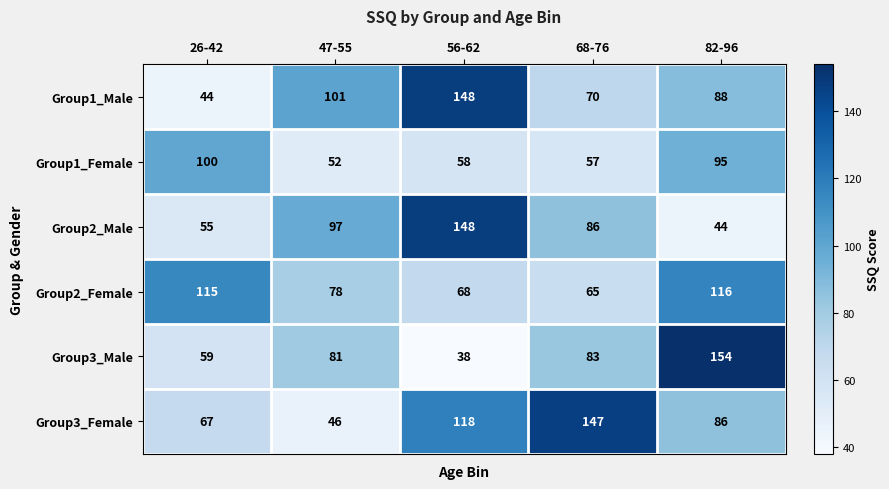

Rank the series at 82-96 from lowest to highest value.

Group2_Male, Group3_Female, Group1_Male, Group1_Female, Group2_Female, Group3_Male